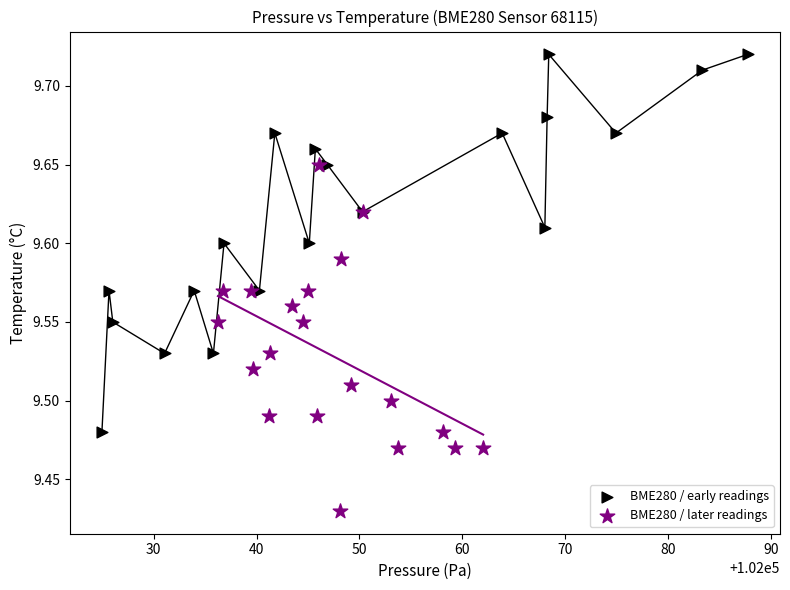

What are all the series names shown in the legend?

BME280 / early readings, BME280 / later readings